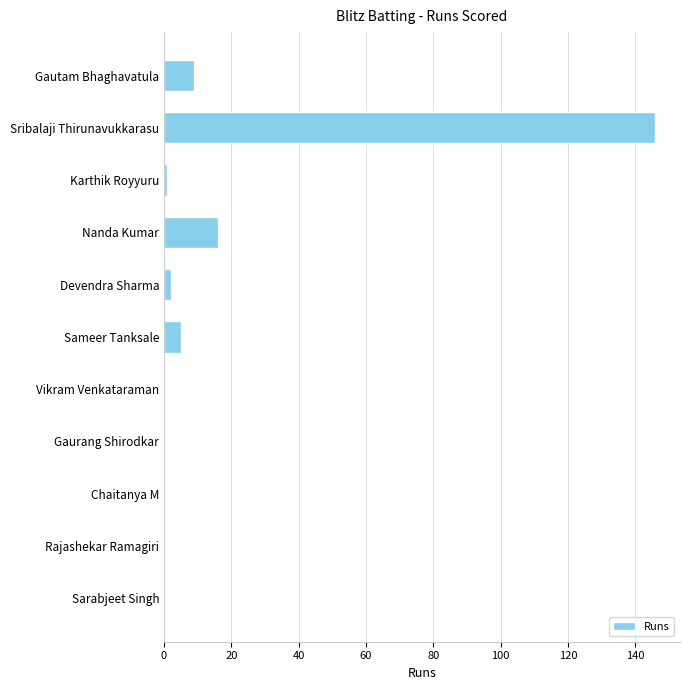

Which has a higher value, Sameer Tanksale or Karthik Royyuru?

Sameer Tanksale